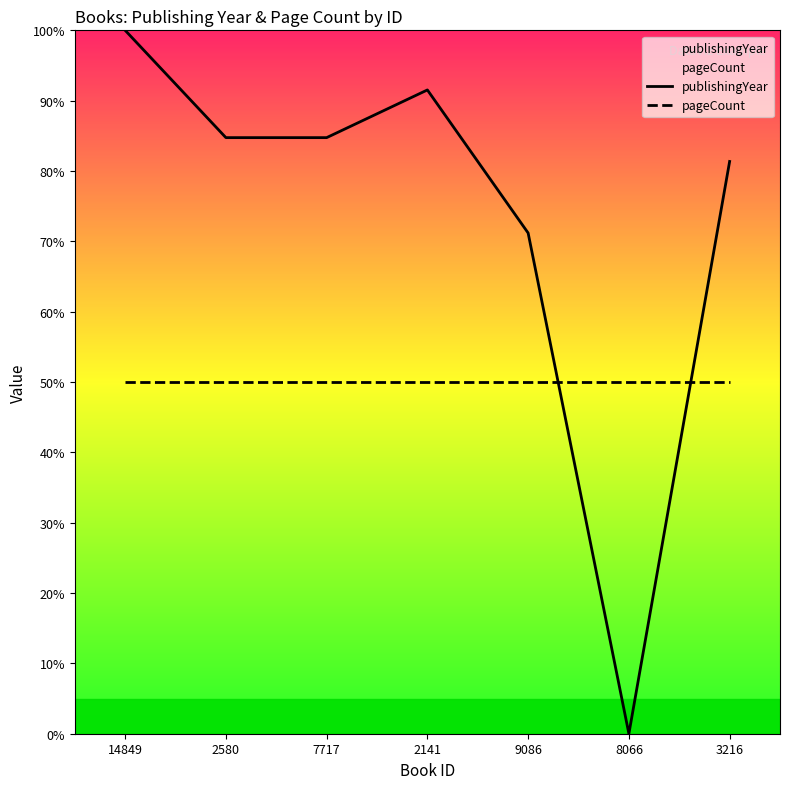

At which label does publishingYear reach its peak?

14849